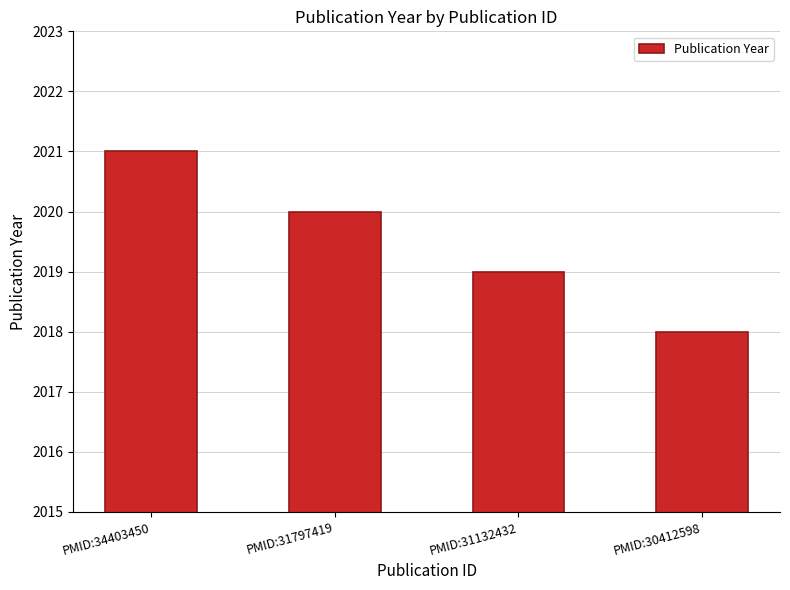

List the labels in order of value, largest first.

PMID:34403450, PMID:31797419, PMID:31132432, PMID:30412598